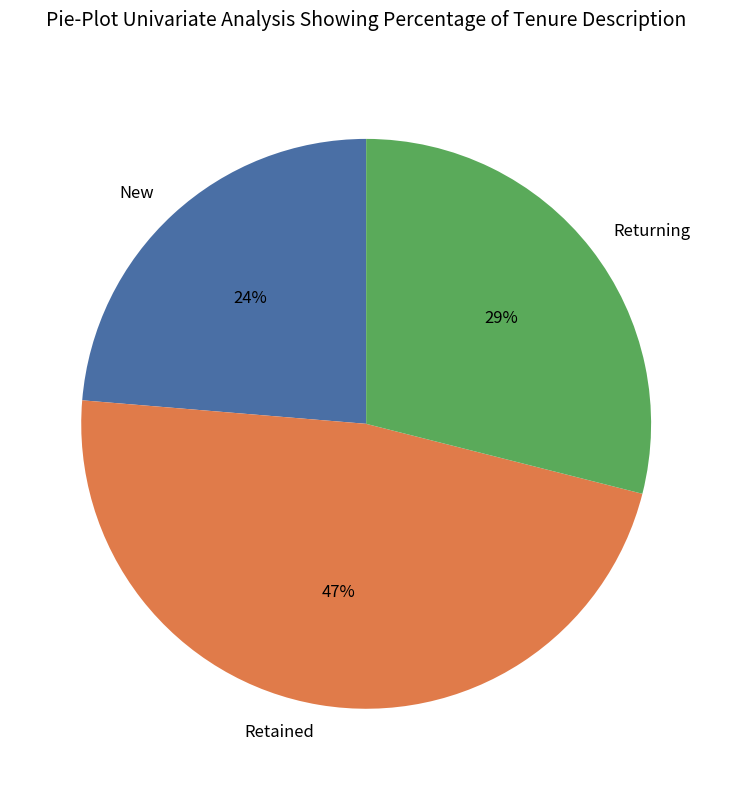

What percentage is the Retained slice, to the nearest percent?

47%